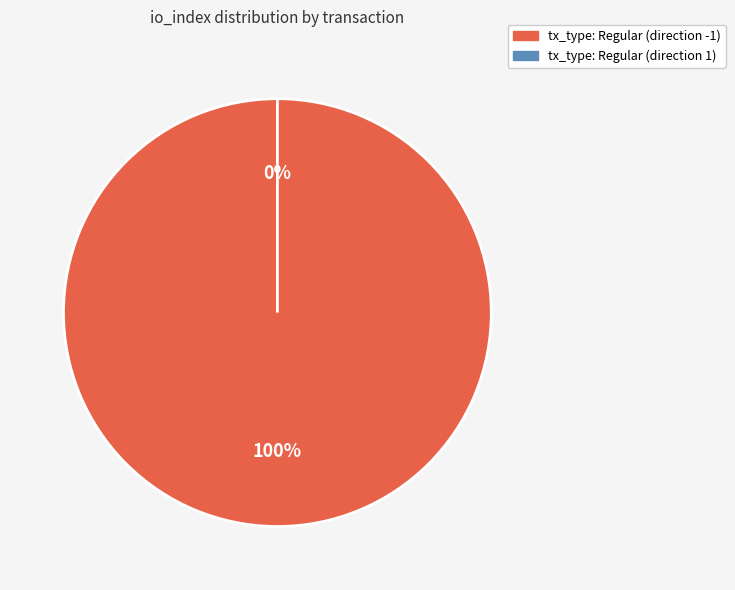

True or false: tx_type: Regular (direction 1) accounts for 5% of the total.

False